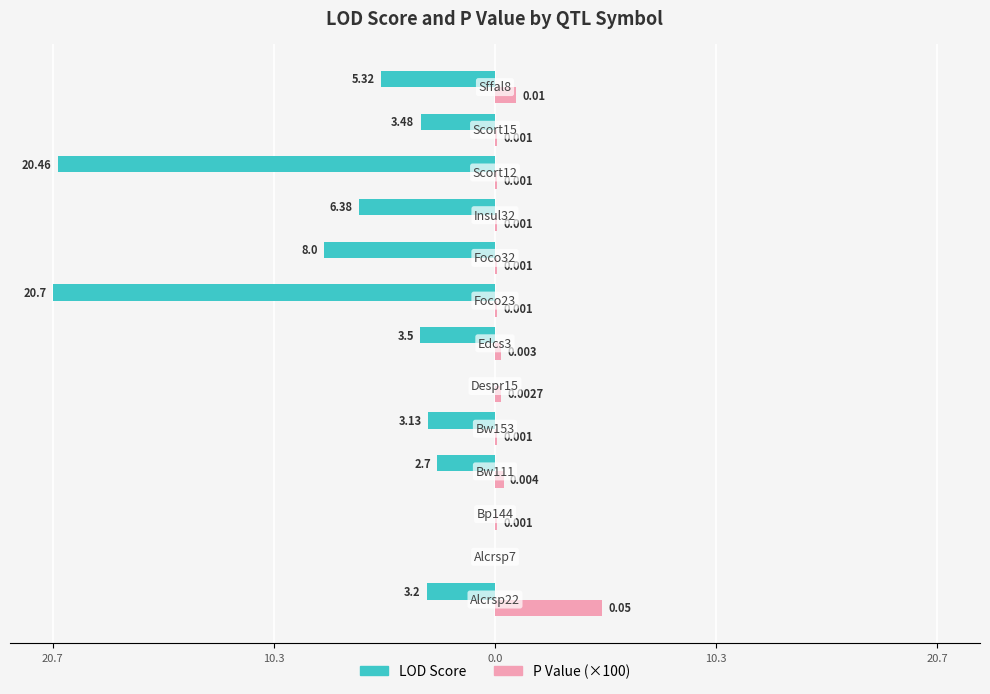

What are all the series names shown in the legend?

LOD Score, P Value (×100)